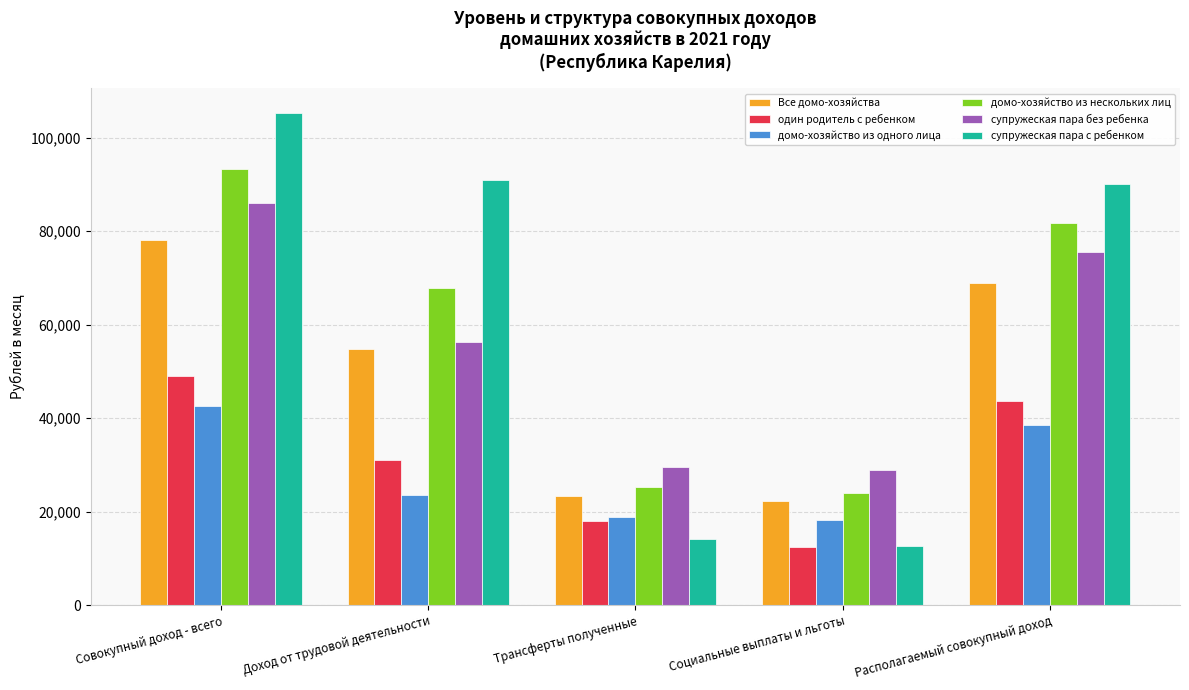

Is the value of один родитель с ребенком at Доход от трудовой деятельности greater than the value of домо-хозяйство из нескольких лиц at Социальные выплаты и льготы?

Yes